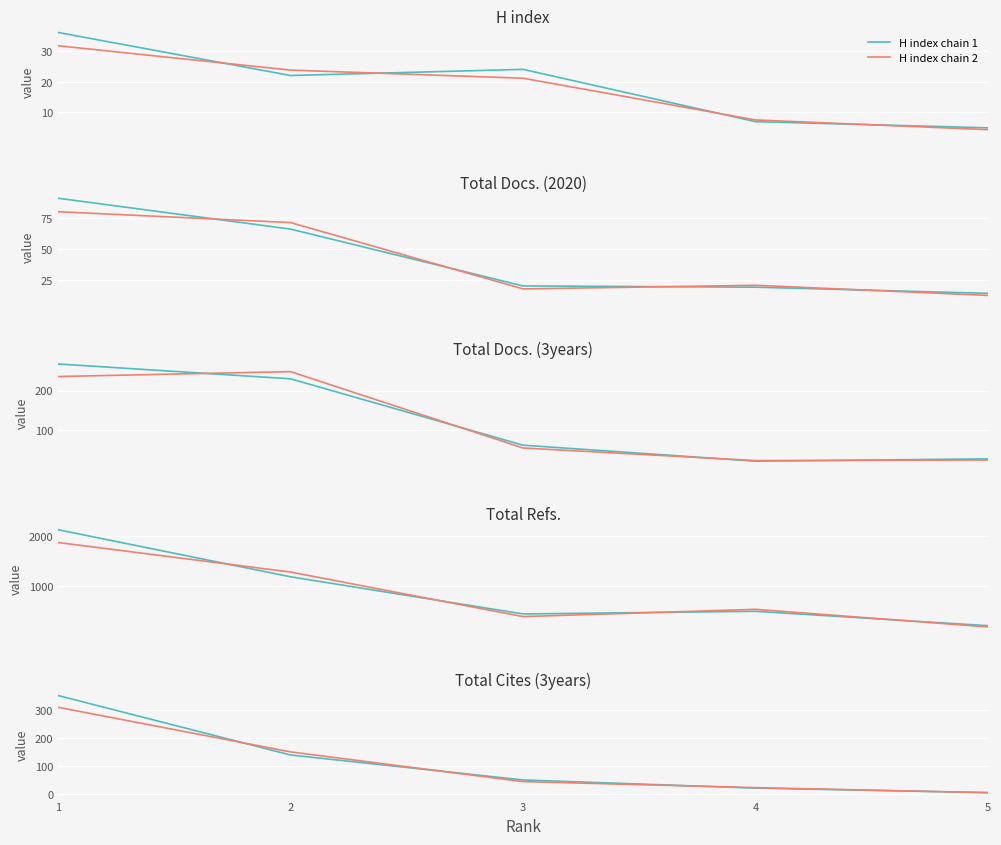

Rank the categories by Total Docs. (2020) value from lowest to highest.

5, 4, 3, 2, 1